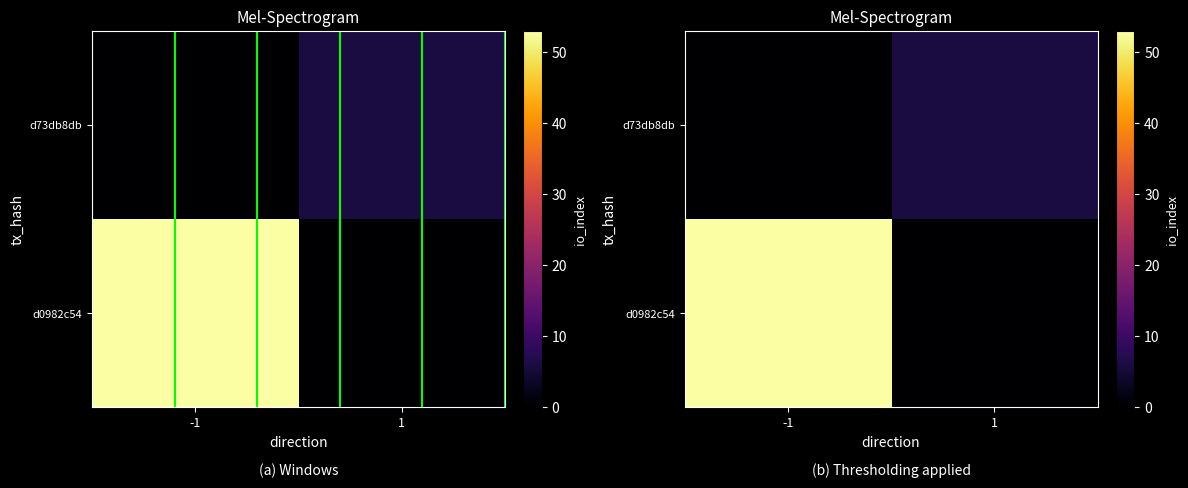

At how many categories does at least one series exceed 17?

1